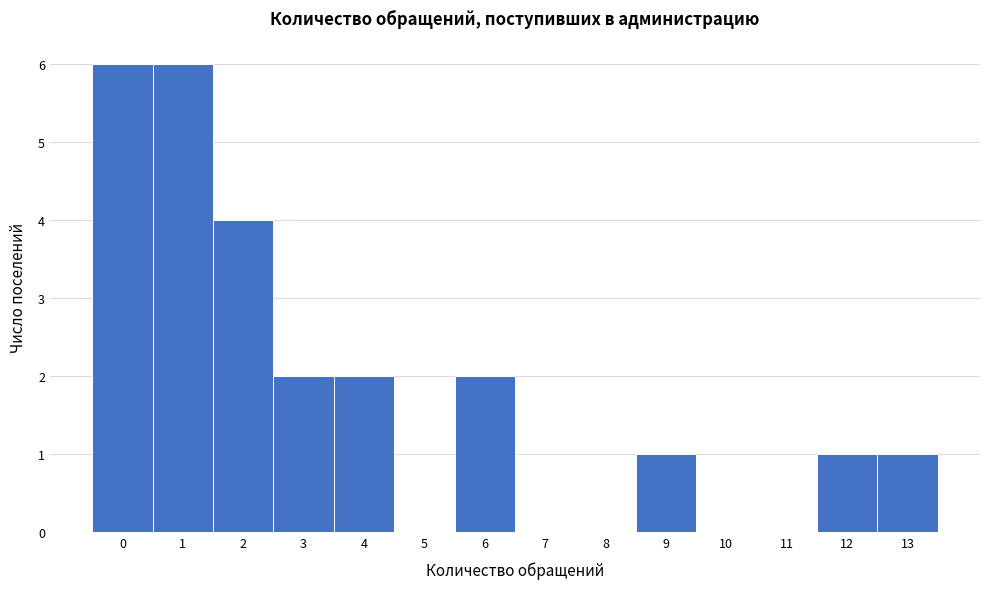

Reading left to right, list every bar in this chart as the range it spans on the x-axis followed by its height. The values are not printed on the chart, so give them approximately, as read against the axis.

-0.5 to 0.5: 6
0.5 to 1.5: 6
1.5 to 2.5: 4
2.5 to 3.5: 2
3.5 to 4.5: 2
4.5 to 5.5: 0
5.5 to 6.5: 2
6.5 to 7.5: 0
7.5 to 8.5: 0
8.5 to 9.5: 1
9.5 to 10.5: 0
10.5 to 11.5: 0
11.5 to 12.5: 1
12.5 to 13.5: 1